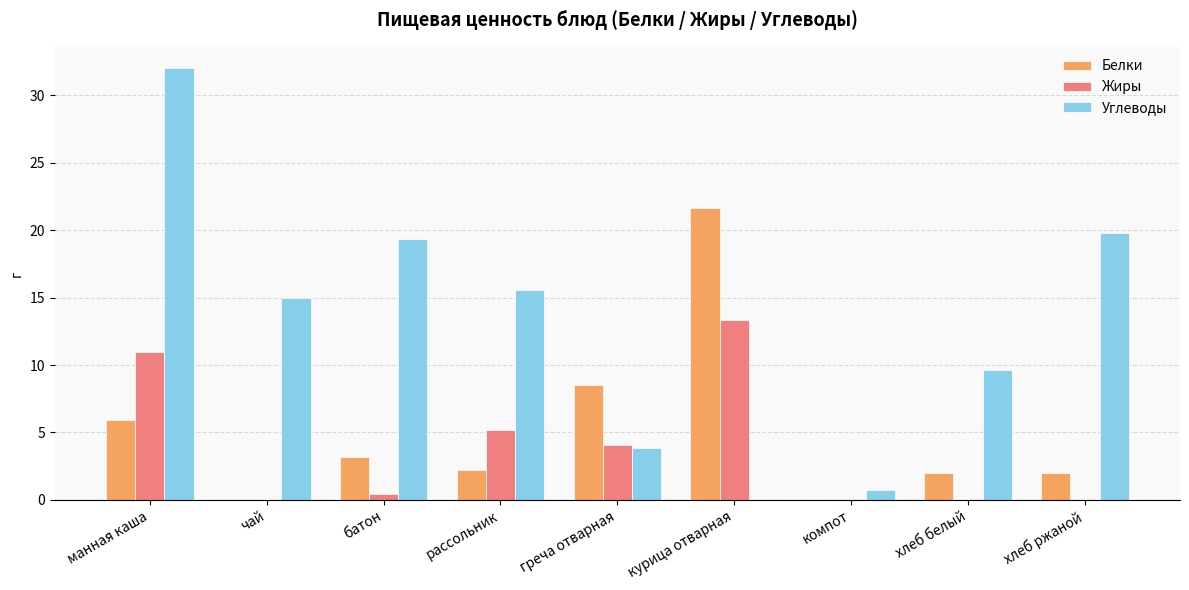

What is the sum of all Углеводы values?

115.9